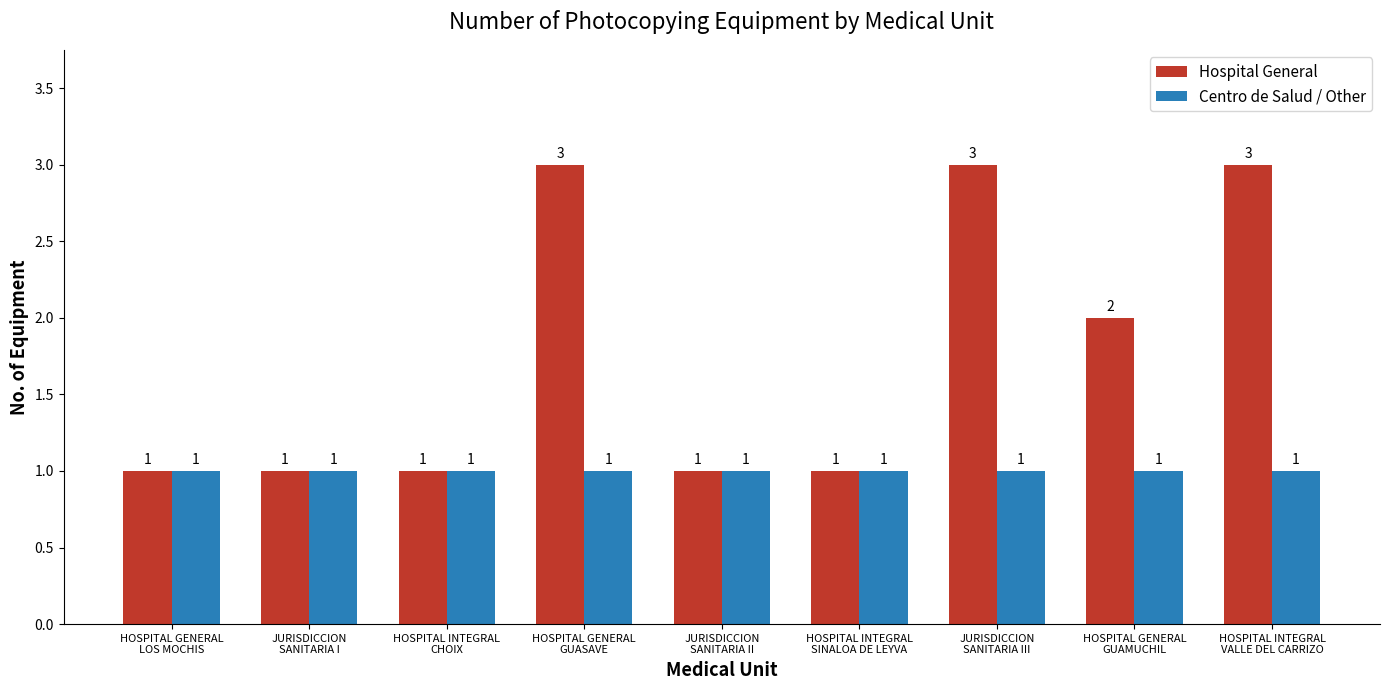

Is it true that Centro de Salud / Other equals 1 at HOSPITAL INTEGRAL
CHOIX?

True